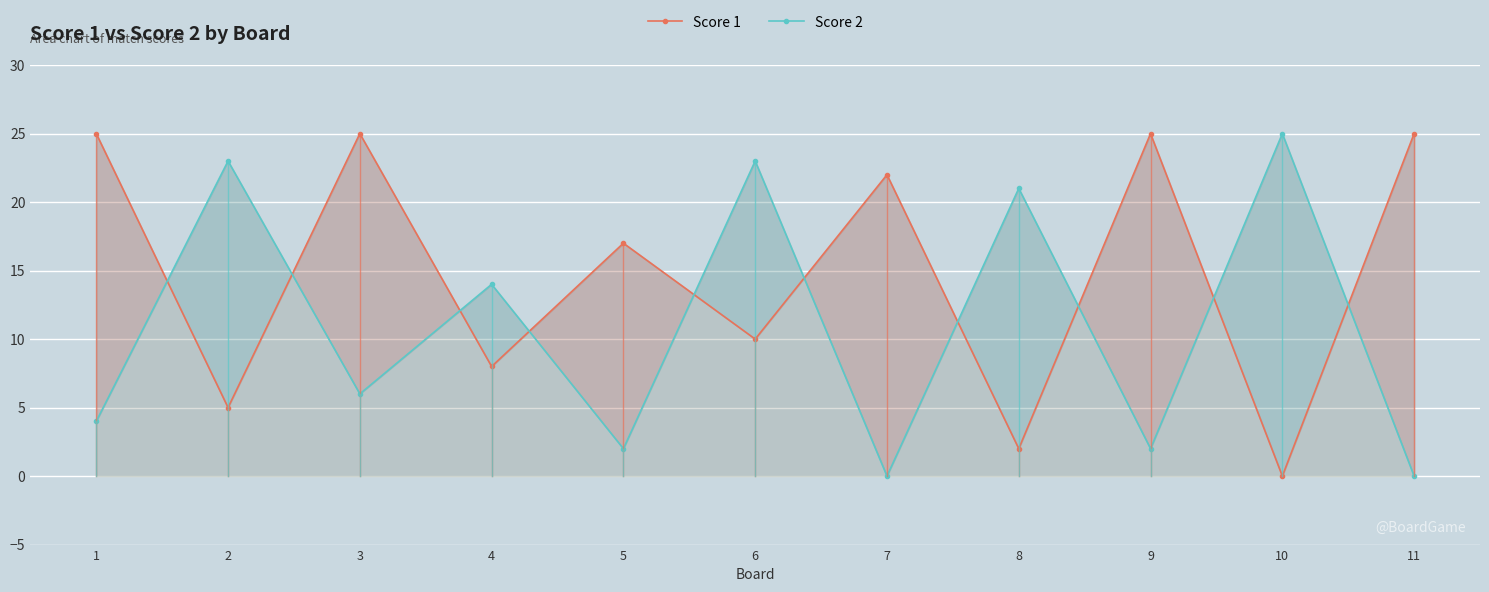

How many Score 1 values are between 5 and 25?

9